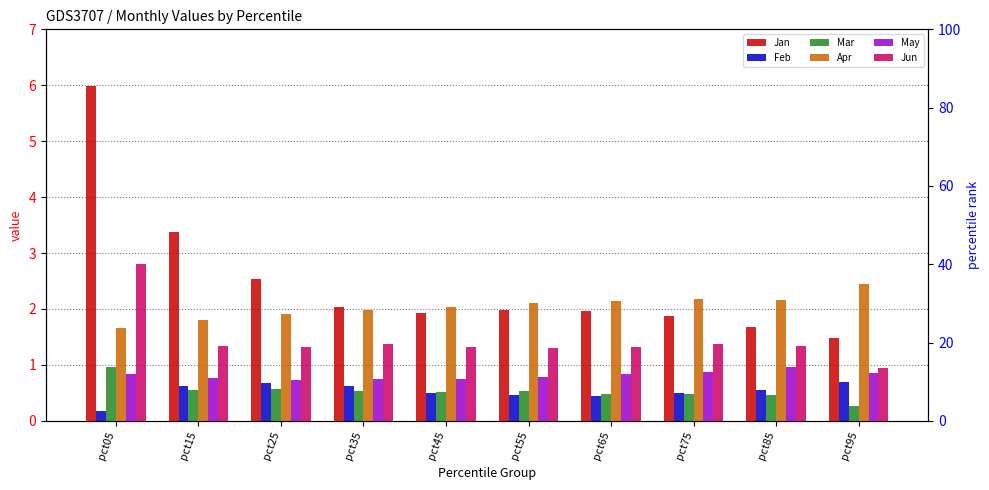

Reading left to right, list all the values displayed in this chart.

Jan: pct05=6.0	pct15=3.4	pct25=2.5	pct35=2.0	pct45=1.9	pct55=2.0	pct65=2.0	pct75=1.9	pct85=1.7	pct95=1.5
Feb: pct05=0.2	pct15=0.6	pct25=0.7	pct35=0.6	pct45=0.5	pct55=0.5	pct65=0.4	pct75=0.5	pct85=0.5	pct95=0.7
Mar: pct05=1.0	pct15=0.6	pct25=0.6	pct35=0.5	pct45=0.5	pct55=0.5	pct65=0.5	pct75=0.5	pct85=0.5	pct95=0.3
Apr: pct05=1.7	pct15=1.8	pct25=1.9	pct35=2.0	pct45=2.0	pct55=2.1	pct65=2.2	pct75=2.2	pct85=2.2	pct95=2.5
May: pct05=0.8	pct15=0.8	pct25=0.7	pct35=0.7	pct45=0.8	pct55=0.8	pct65=0.8	pct75=0.9	pct85=1.0	pct95=0.9
Jun: pct05=2.8	pct15=1.3	pct25=1.3	pct35=1.4	pct45=1.3	pct55=1.3	pct65=1.3	pct75=1.4	pct85=1.3	pct95=0.9